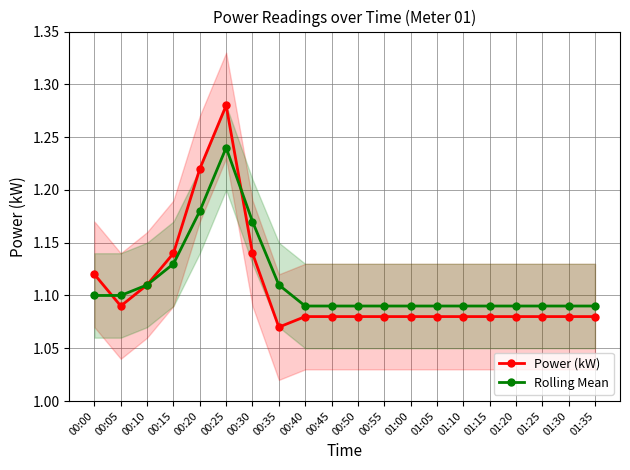

What is the difference between the maximum and minimum values in the Rolling Mean series?

0.1